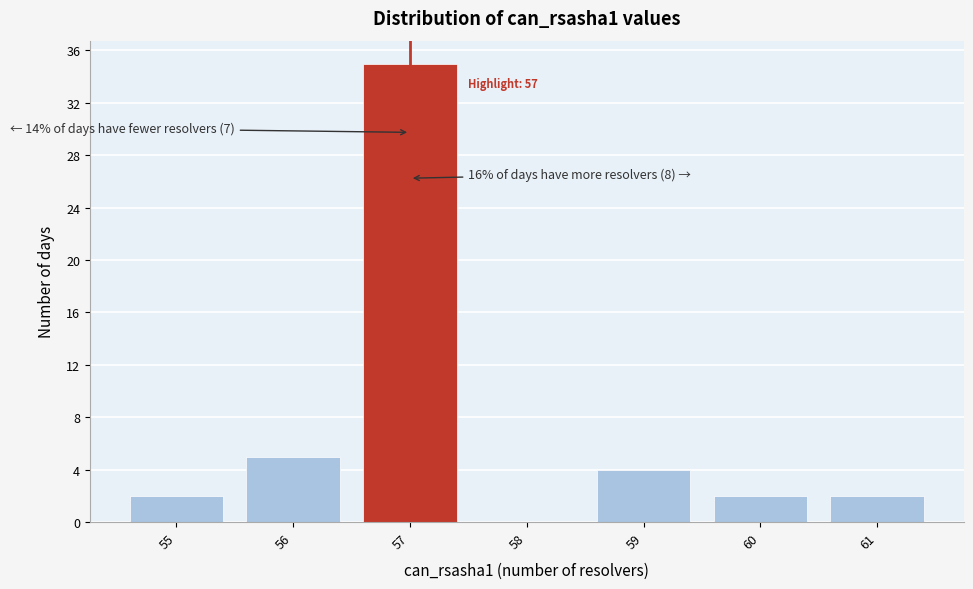

Reading left to right, list all the values displayed in this chart.

55=2	56=5	57=35	58=0	59=4	60=2	61=2